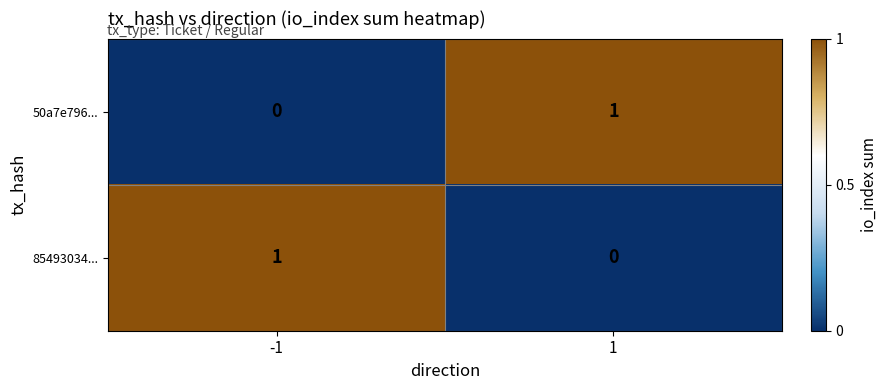

List the labels in order of 50a7e796... value, smallest first.

-1, 1